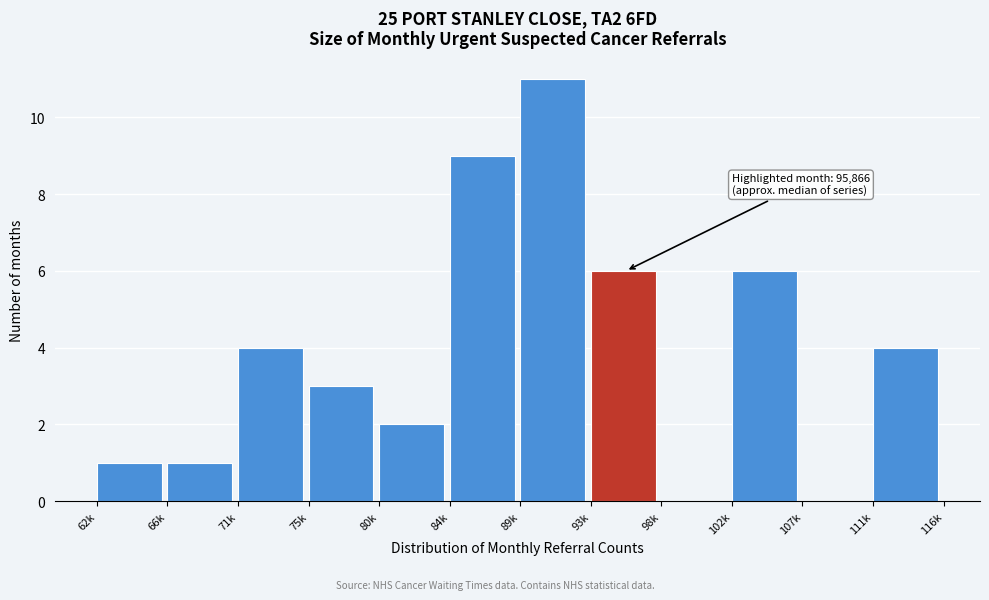

Reading left to right, extract all data points from this chart.

62k=1	66k=1	71k=4	75k=3	80k=2	84k=9	89k=11	93k=6	98k=0	102k=6	107k=0	111k=4